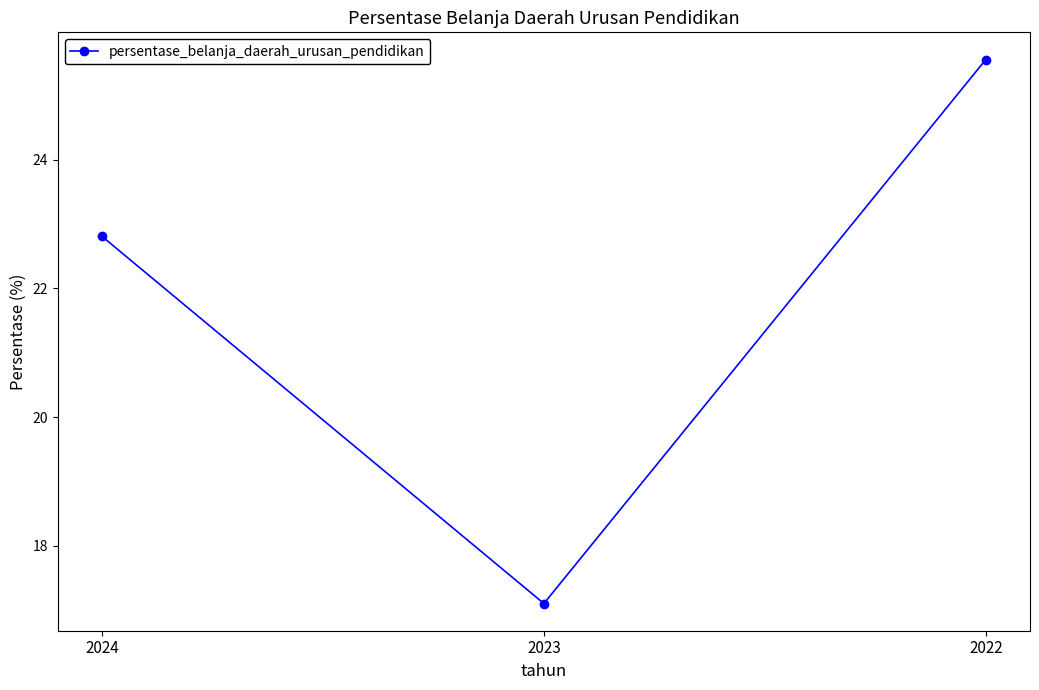

Which label corresponds to the smallest value in the chart?

2023